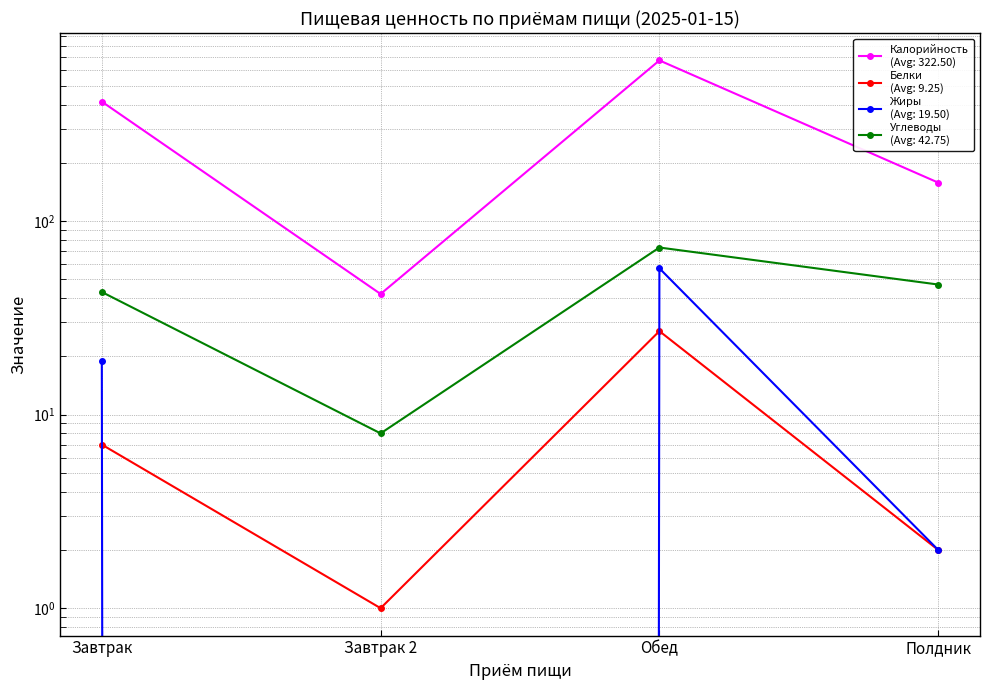

Is it true that Калорийность equals 42 at Завтрак 2?

True